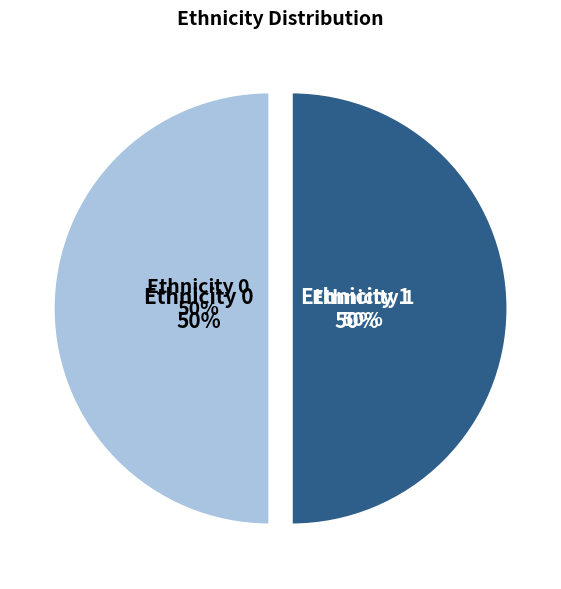

Count the number of slices in the pie.

2